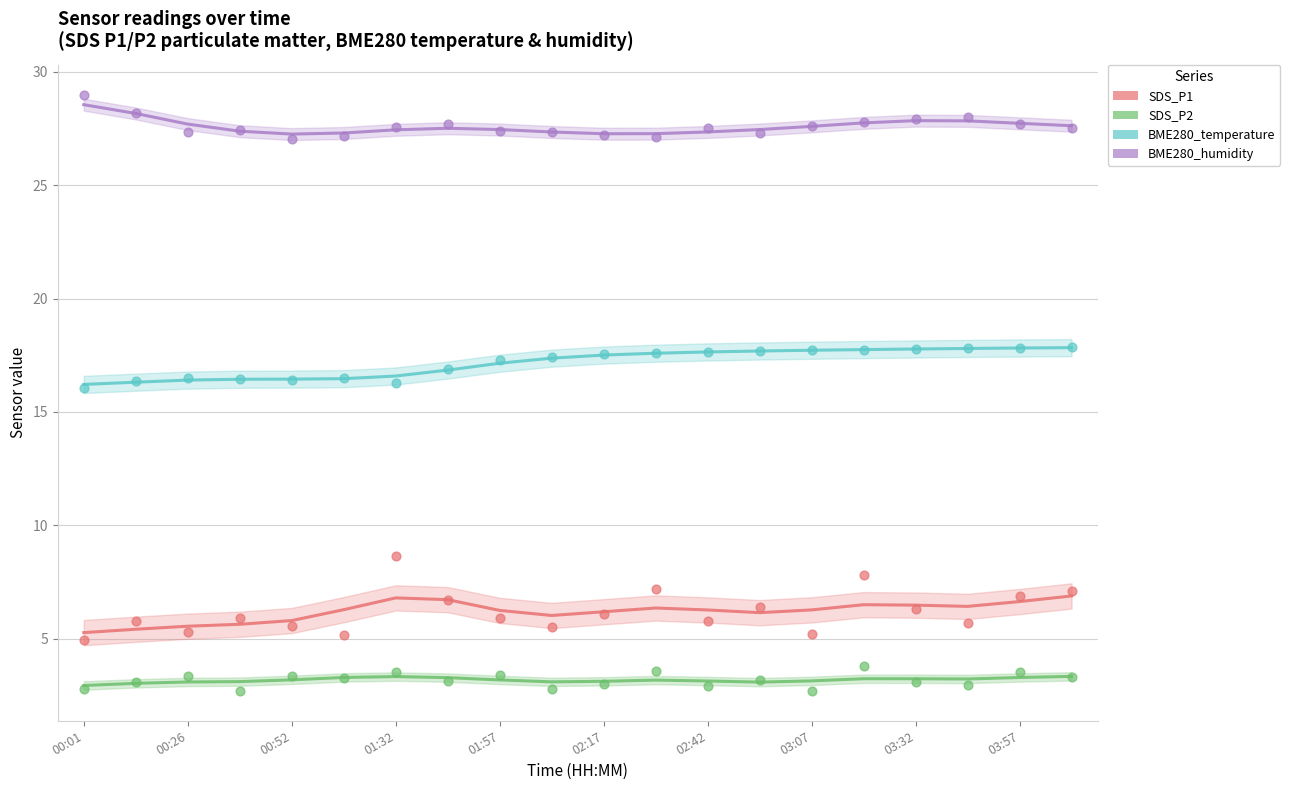

Which series has the widest spread of Y values?

SDS_P1